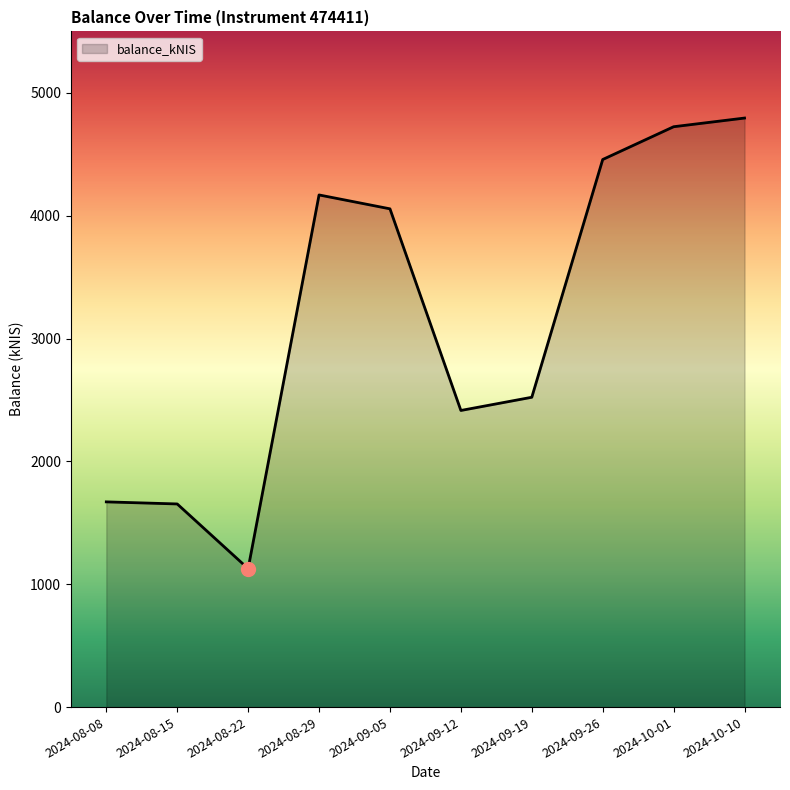

At which category does the data reach its first local valley?

2024-08-22